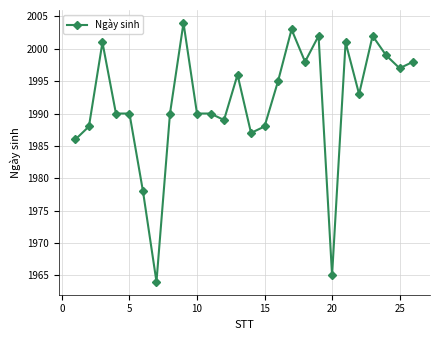

What is the maximum value shown in the chart?

2004